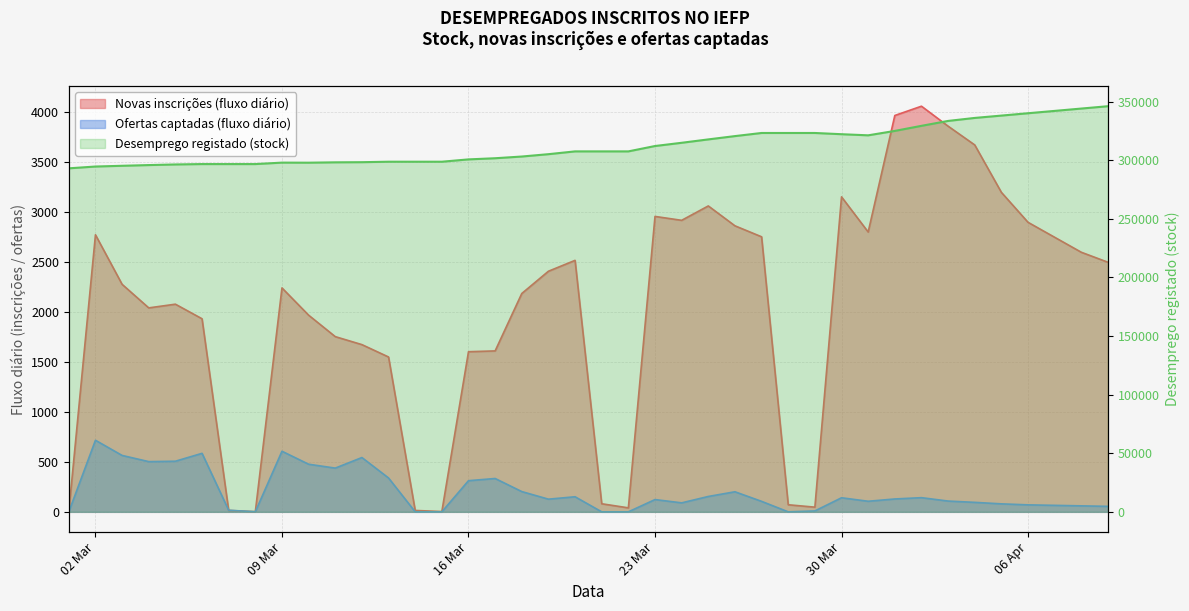

At how many categories does at least one series exceed 318217?

15